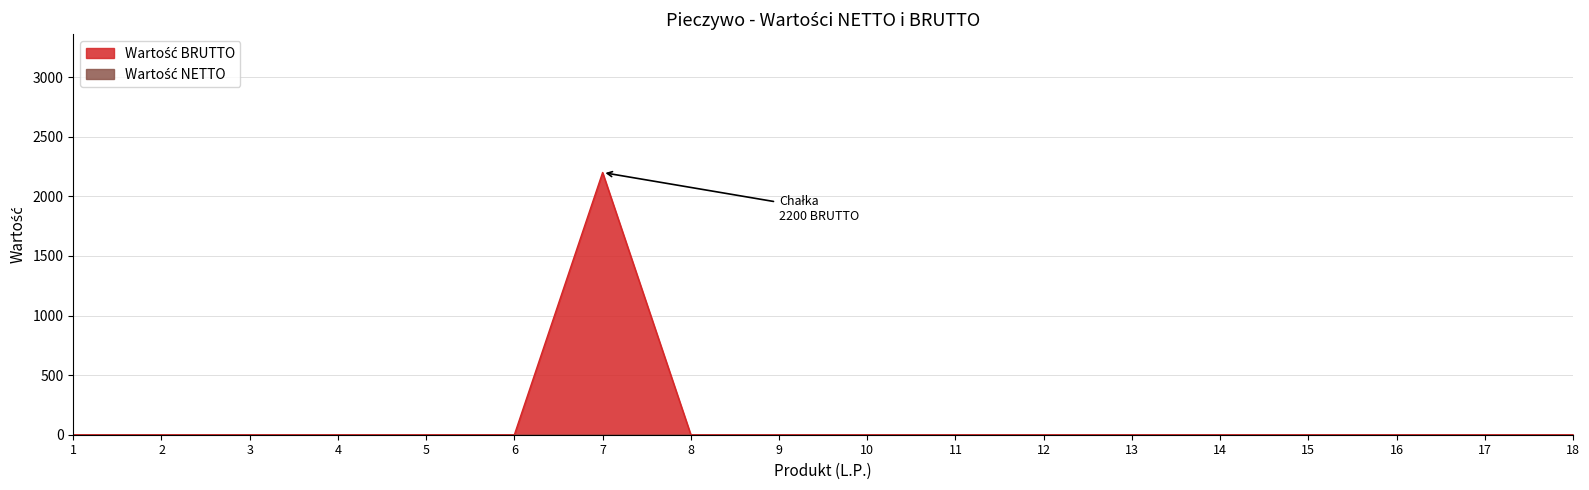

What is the average value?

122